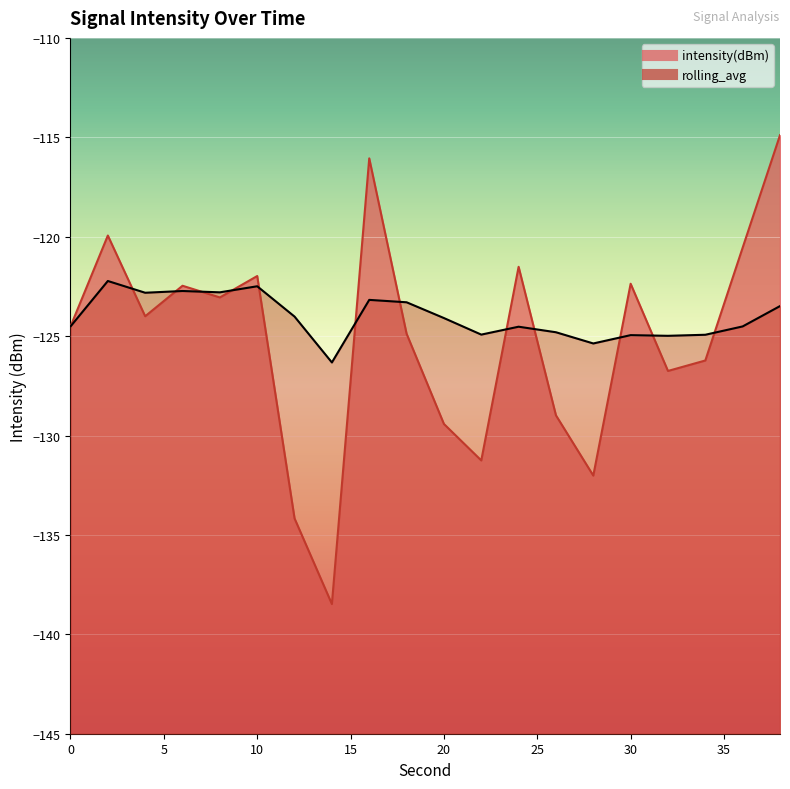

The rolling_avg series shows -181.6 at 36. True or false?

False